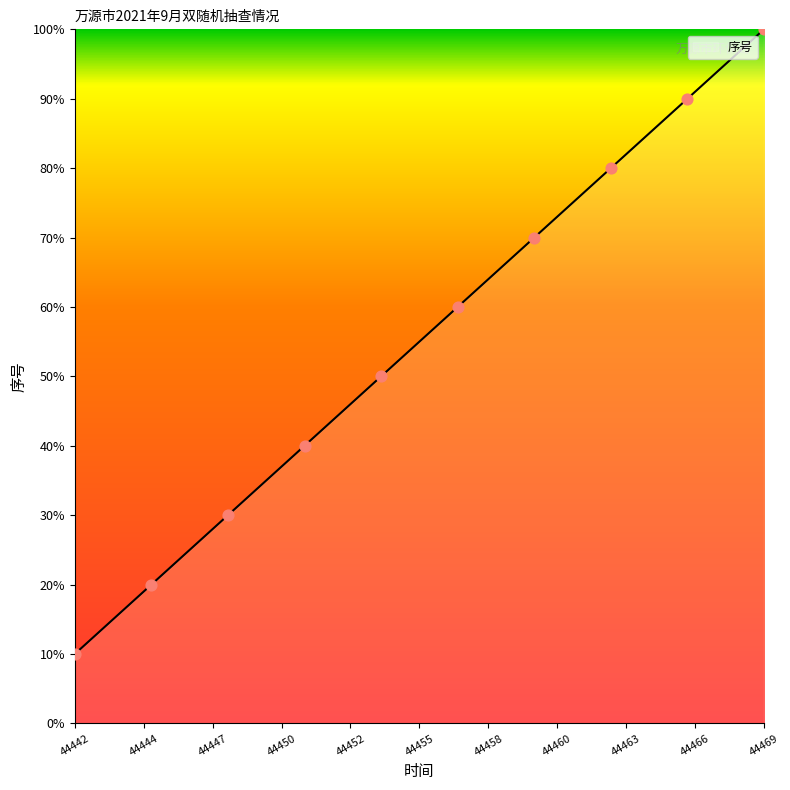

What is the lowest value of the 序号 series?

10.0